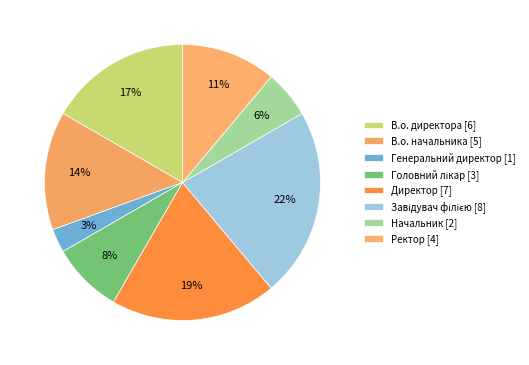

To the nearest percent, what is the average slice percentage?

12%